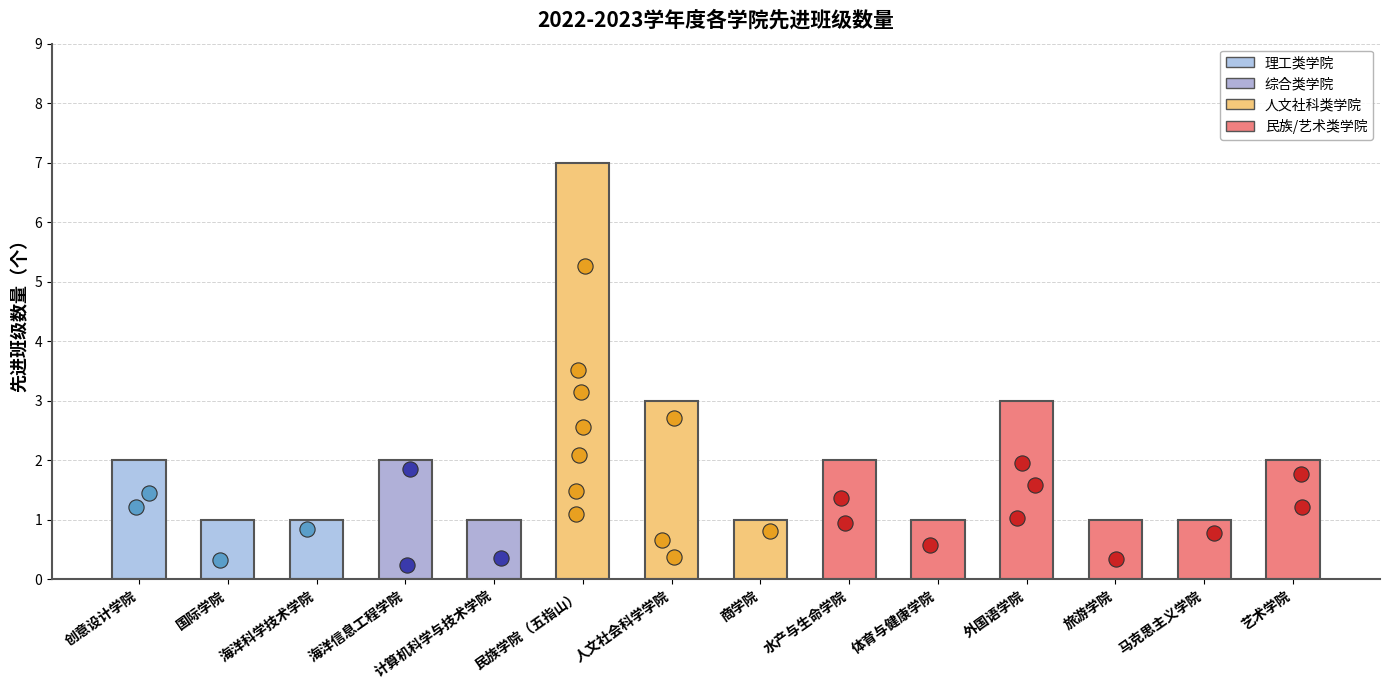

Which has a higher value, 艺术学院 or 创意设计学院?

艺术学院